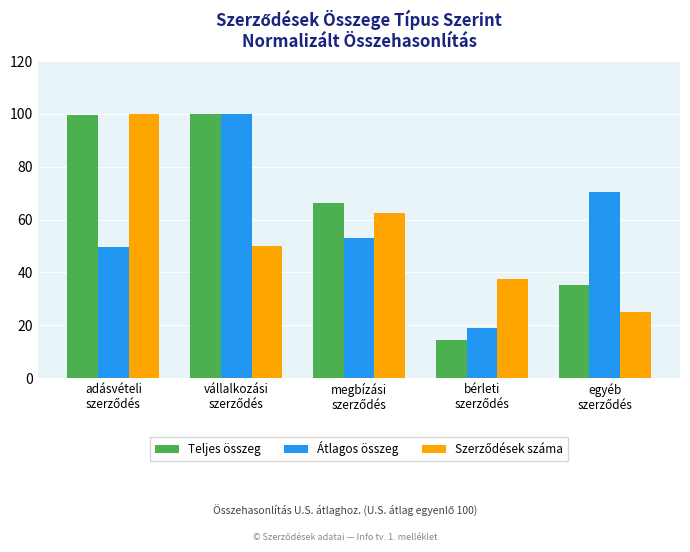

What is the sum of all Teljes összeg values?

315.3